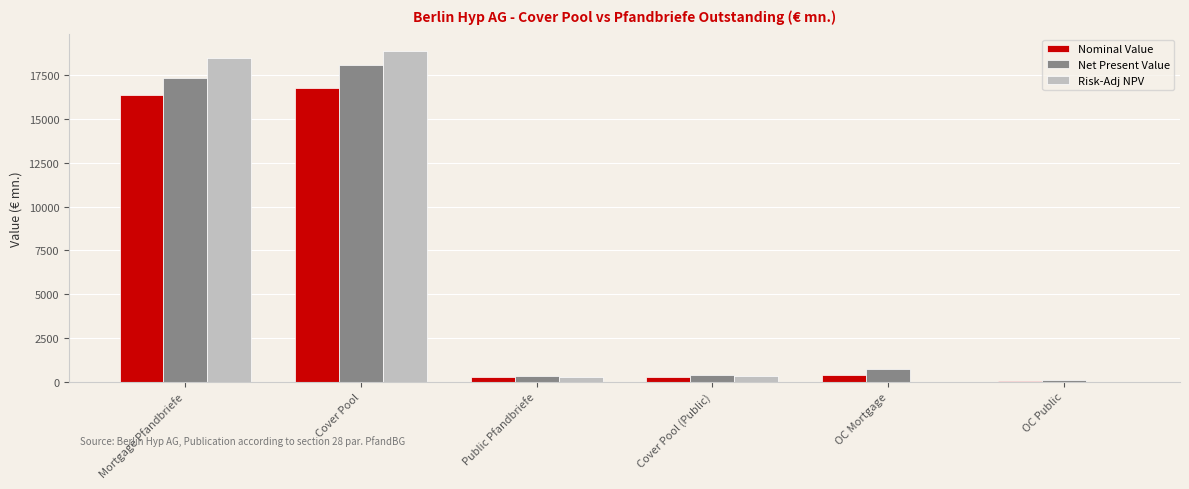

Where is Net Present Value nearest to the value 9084?

Mortgage Pfandbriefe